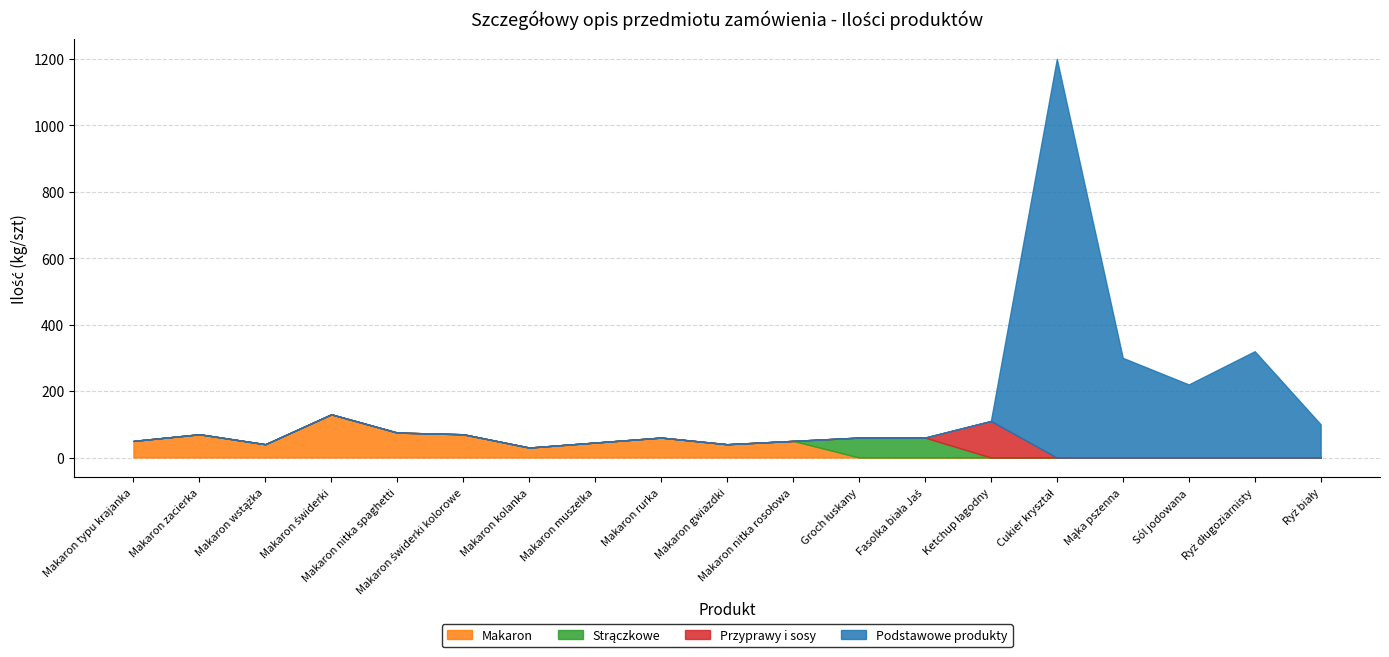

What is the maximum value for Makaron?

130